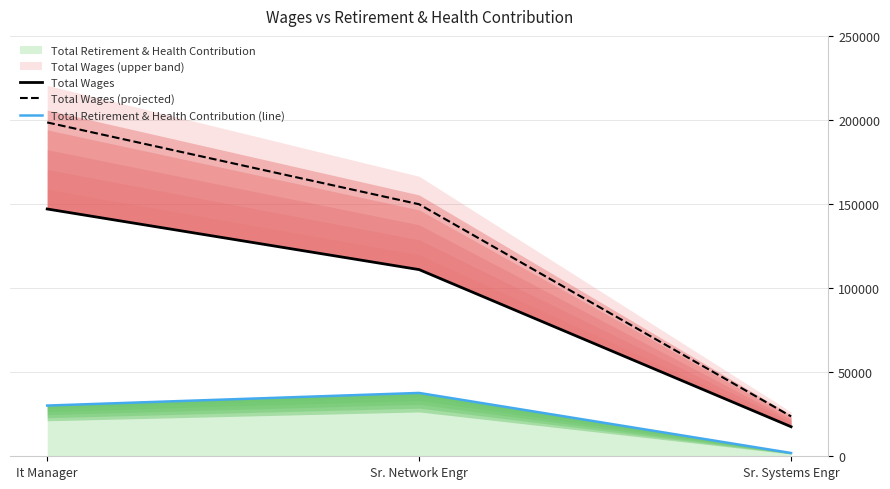

What is the value of the Total Wages (projected) point at the 1st from the left?

198648.5